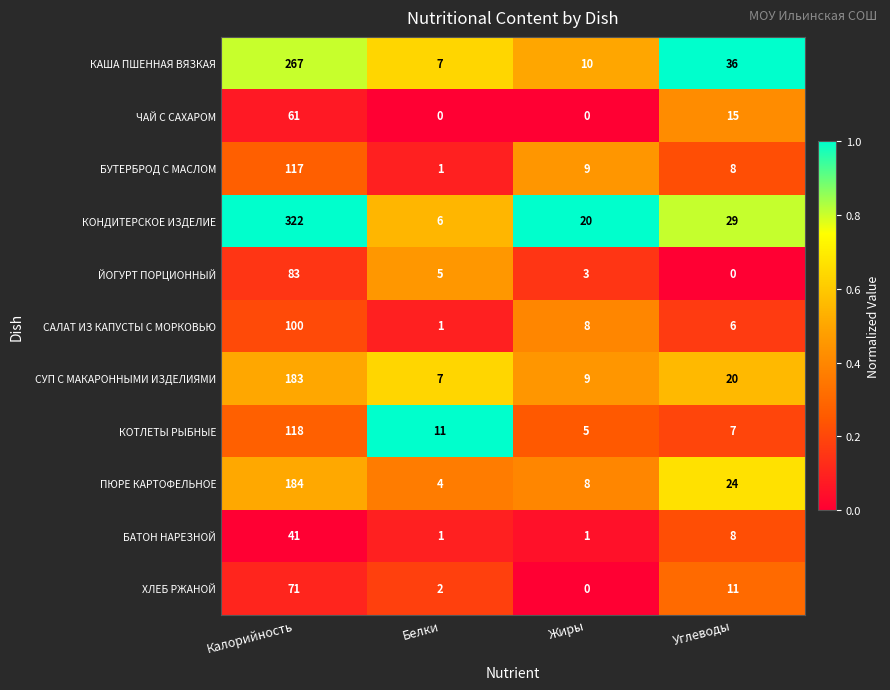

Count the number of categories in the chart.

4